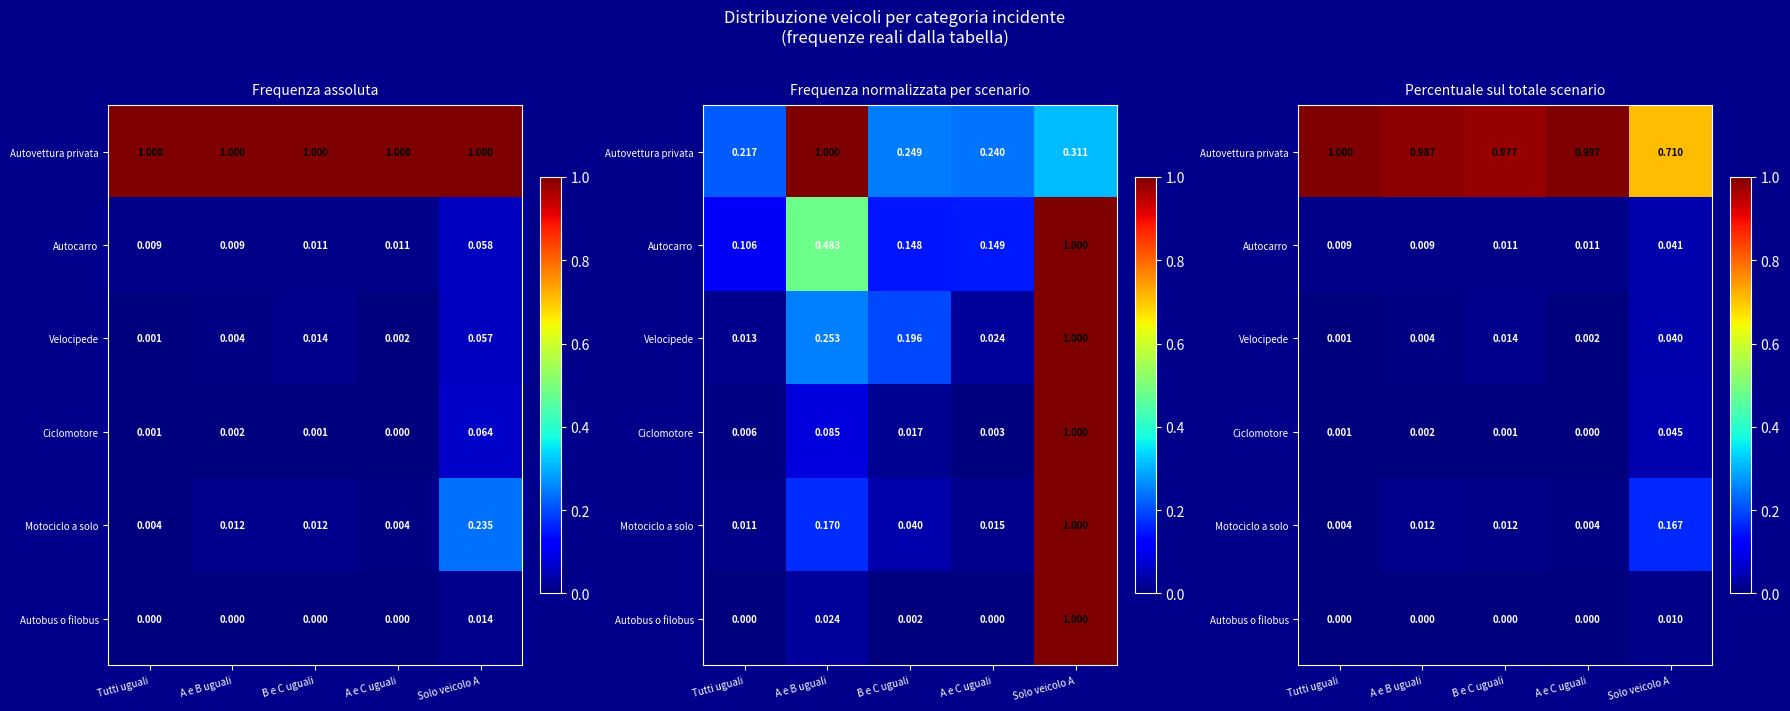

At which category is the sum across all series the highest?

Tutti uguali